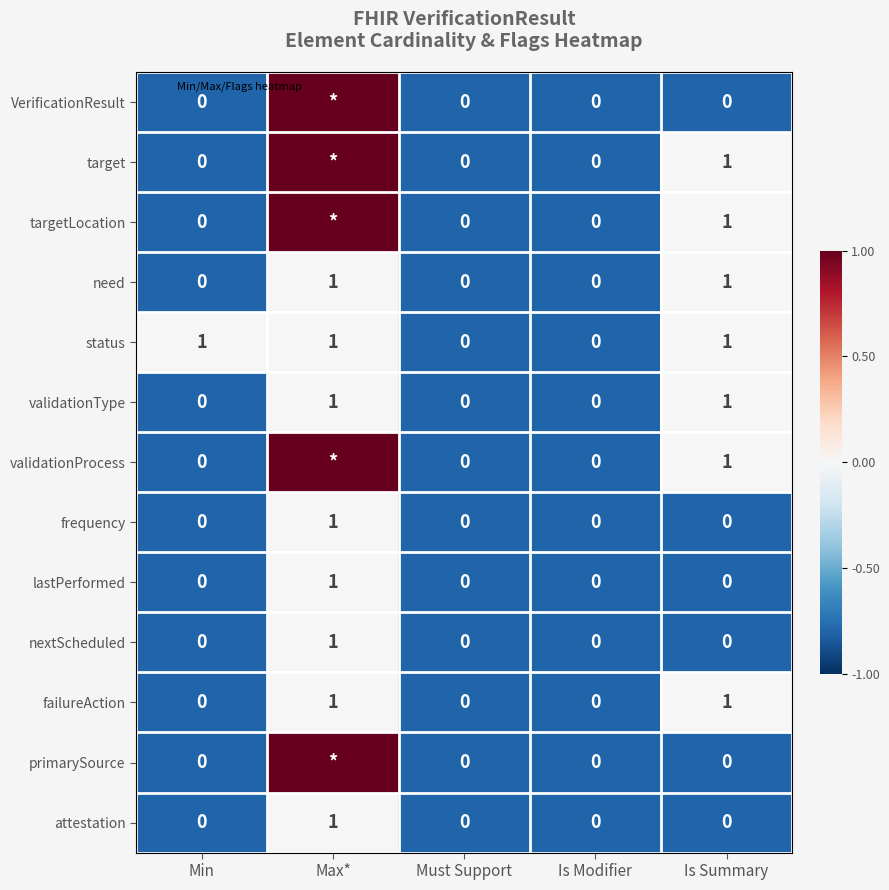

Is it true that frequency equals -0.4 at Max*?

False